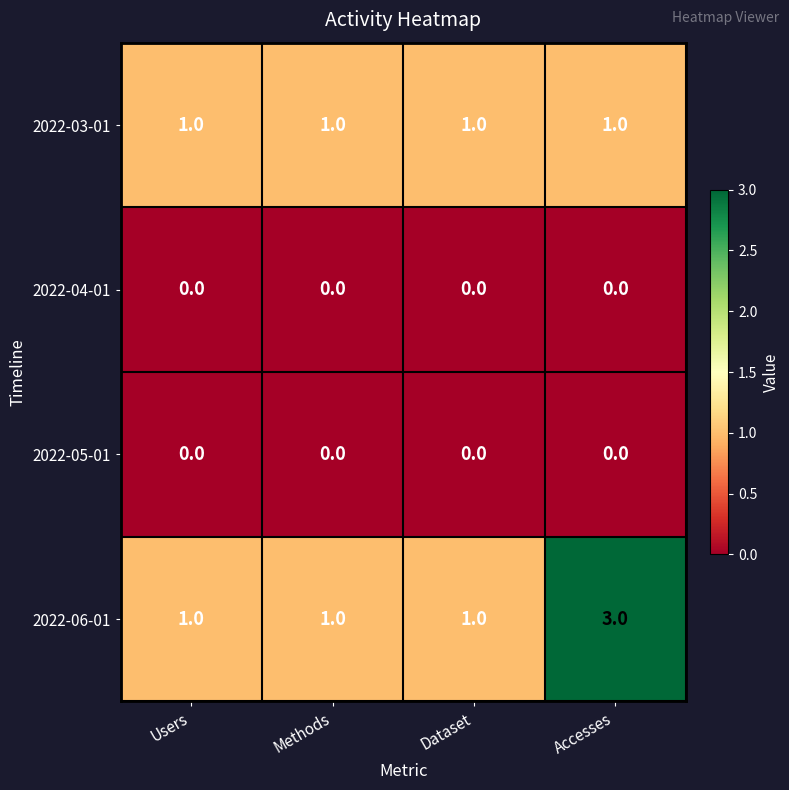

Which series has the widest spread of values?

2022-06-01